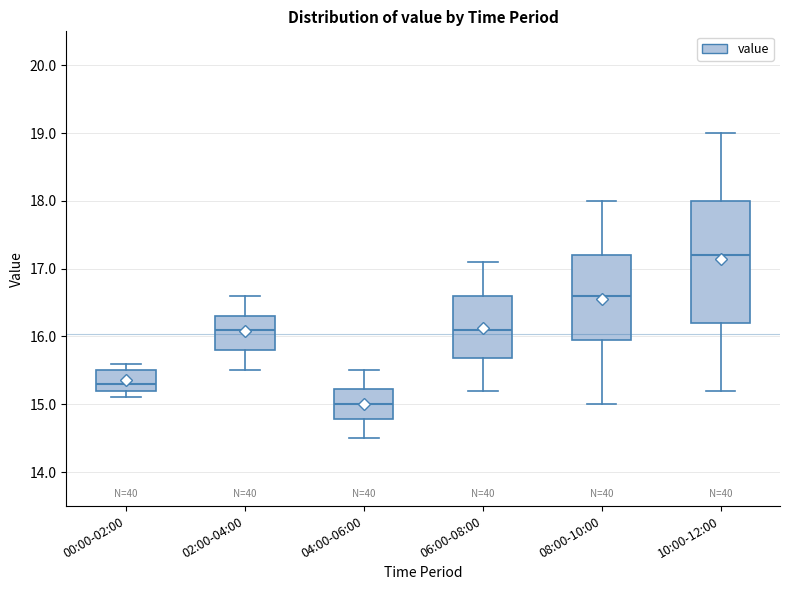

Comparing the boxes themselves (not the whiskers), which one is the tallest?

10:00-12:00